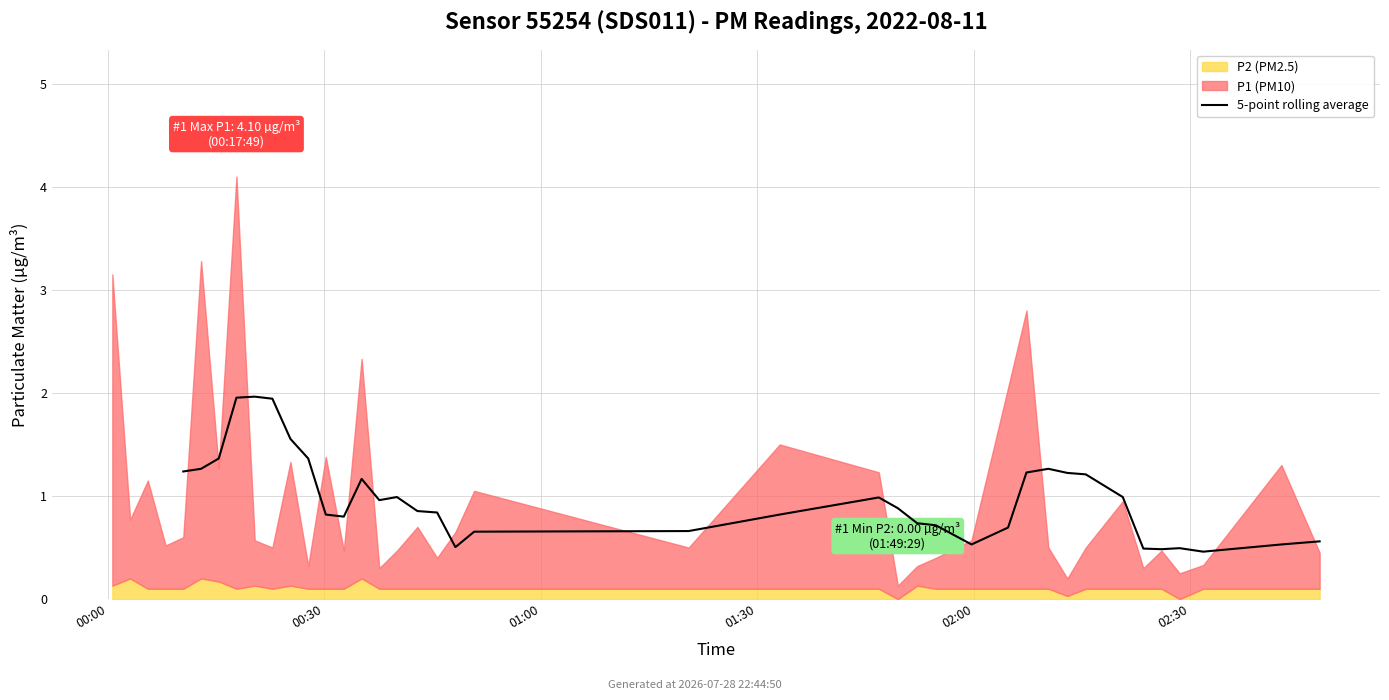

What is the difference between the values at 8 and 21?

1.3